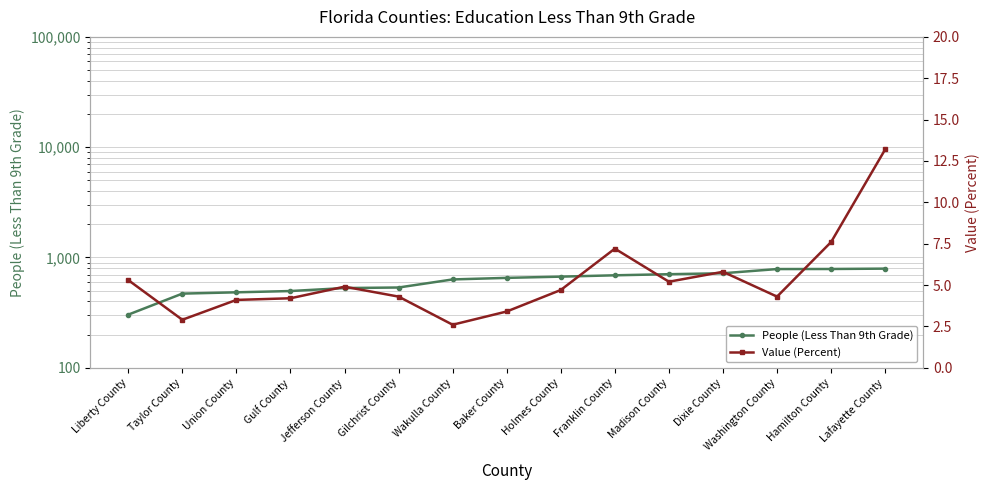

What is the total value across all series at Jefferson County?

532.9